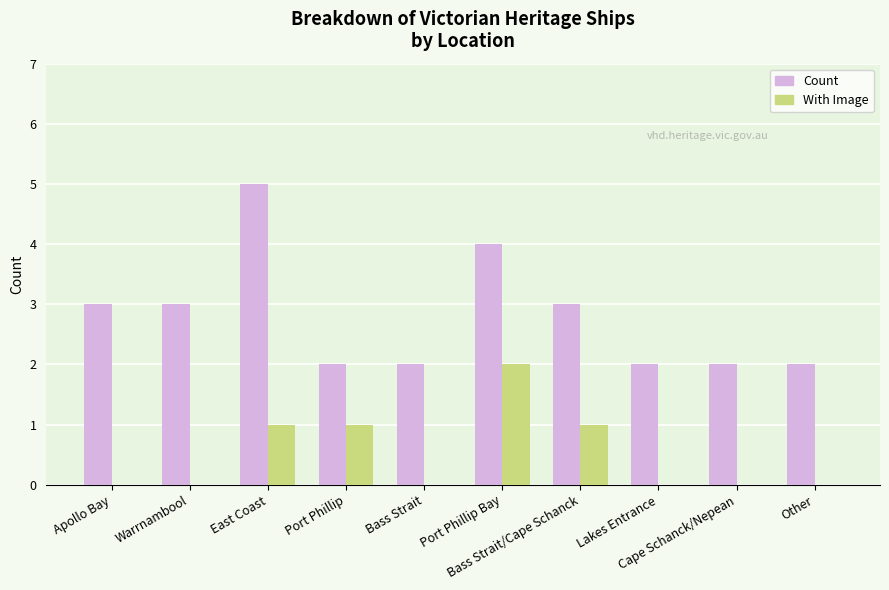

How many Count values are between 2 and 3?

8